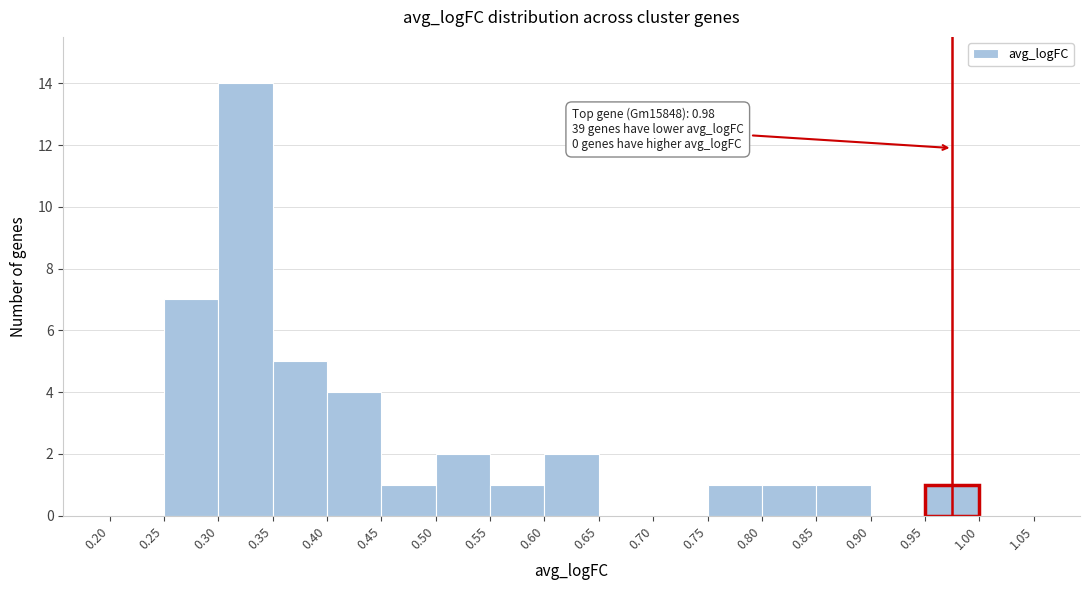

Over which range of the x-axis is the bar tallest?

0.30 to 0.35